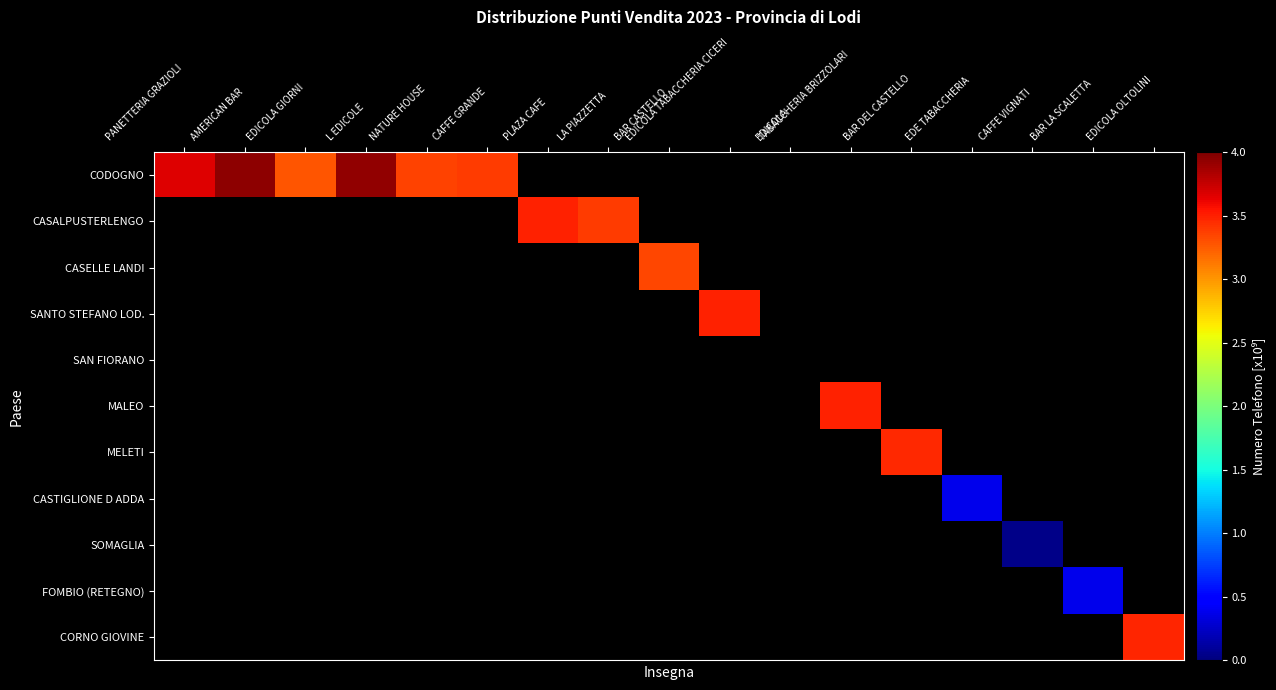

Reading right to left, extract all data points from this chart.

CODOGNO: EDICOLA OLTOLINI=0.0	BAR LA SCALETTA=0.0	CAFFE VIGNATI=0.0	EDE TABACCHERIA=0.0	BAR DEL CASTELLO=0.0	TABACCHERIA BRIZZOLARI=0.0	EDICOLA=0.0	EDICOLA TABACCHERIA CICERI=0.0	BAR CASTELLO=0.0	LA PIAZZETTA=0.0	PLAZA CAFE=0.0	CAFFE GRANDE=3.4	NATURE HOUSE=3.4	L EDICOLE=3.9	EDICOLA GIORNI=3.3	AMERICAN BAR=3.9	PANETTERIA GRAZIOLI=3.7
CASALPUSTERLENGO: EDICOLA OLTOLINI=0.0	BAR LA SCALETTA=0.0	CAFFE VIGNATI=0.0	EDE TABACCHERIA=0.0	BAR DEL CASTELLO=0.0	TABACCHERIA BRIZZOLARI=0.0	EDICOLA=0.0	EDICOLA TABACCHERIA CICERI=0.0	BAR CASTELLO=0.0	LA PIAZZETTA=3.4	PLAZA CAFE=3.5	CAFFE GRANDE=0.0	NATURE HOUSE=0.0	L EDICOLE=0.0	EDICOLA GIORNI=0.0	AMERICAN BAR=0.0	PANETTERIA GRAZIOLI=0.0
CASELLE LANDI: EDICOLA OLTOLINI=0.0	BAR LA SCALETTA=0.0	CAFFE VIGNATI=0.0	EDE TABACCHERIA=0.0	BAR DEL CASTELLO=0.0	TABACCHERIA BRIZZOLARI=0.0	EDICOLA=0.0	EDICOLA TABACCHERIA CICERI=0.0	BAR CASTELLO=3.3	LA PIAZZETTA=0.0	PLAZA CAFE=0.0	CAFFE GRANDE=0.0	NATURE HOUSE=0.0	L EDICOLE=0.0	EDICOLA GIORNI=0.0	AMERICAN BAR=0.0	PANETTERIA GRAZIOLI=0.0
SANTO STEFANO LOD.: EDICOLA OLTOLINI=0.0	BAR LA SCALETTA=0.0	CAFFE VIGNATI=0.0	EDE TABACCHERIA=0.0	BAR DEL CASTELLO=0.0	TABACCHERIA BRIZZOLARI=0.0	EDICOLA=0.0	EDICOLA TABACCHERIA CICERI=3.5	BAR CASTELLO=0.0	LA PIAZZETTA=0.0	PLAZA CAFE=0.0	CAFFE GRANDE=0.0	NATURE HOUSE=0.0	L EDICOLE=0.0	EDICOLA GIORNI=0.0	AMERICAN BAR=0.0	PANETTERIA GRAZIOLI=0.0
SAN FIORANO: EDICOLA OLTOLINI=0.0	BAR LA SCALETTA=0.0	CAFFE VIGNATI=0.0	EDE TABACCHERIA=0.0	BAR DEL CASTELLO=0.0	TABACCHERIA BRIZZOLARI=0.0	EDICOLA=0.0	EDICOLA TABACCHERIA CICERI=0.0	BAR CASTELLO=0.0	LA PIAZZETTA=0.0	PLAZA CAFE=0.0	CAFFE GRANDE=0.0	NATURE HOUSE=0.0	L EDICOLE=0.0	EDICOLA GIORNI=0.0	AMERICAN BAR=0.0	PANETTERIA GRAZIOLI=0.0
MALEO: EDICOLA OLTOLINI=0.0	BAR LA SCALETTA=0.0	CAFFE VIGNATI=0.0	EDE TABACCHERIA=0.0	BAR DEL CASTELLO=0.0	TABACCHERIA BRIZZOLARI=3.5	EDICOLA=0.0	EDICOLA TABACCHERIA CICERI=0.0	BAR CASTELLO=0.0	LA PIAZZETTA=0.0	PLAZA CAFE=0.0	CAFFE GRANDE=0.0	NATURE HOUSE=0.0	L EDICOLE=0.0	EDICOLA GIORNI=0.0	AMERICAN BAR=0.0	PANETTERIA GRAZIOLI=0.0
MELETI: EDICOLA OLTOLINI=0.0	BAR LA SCALETTA=0.0	CAFFE VIGNATI=0.0	EDE TABACCHERIA=0.0	BAR DEL CASTELLO=3.5	TABACCHERIA BRIZZOLARI=0.0	EDICOLA=0.0	EDICOLA TABACCHERIA CICERI=0.0	BAR CASTELLO=0.0	LA PIAZZETTA=0.0	PLAZA CAFE=0.0	CAFFE GRANDE=0.0	NATURE HOUSE=0.0	L EDICOLE=0.0	EDICOLA GIORNI=0.0	AMERICAN BAR=0.0	PANETTERIA GRAZIOLI=0.0
CASTIGLIONE D ADDA: EDICOLA OLTOLINI=0.0	BAR LA SCALETTA=0.0	CAFFE VIGNATI=0.0	EDE TABACCHERIA=0.4	BAR DEL CASTELLO=0.0	TABACCHERIA BRIZZOLARI=0.0	EDICOLA=0.0	EDICOLA TABACCHERIA CICERI=0.0	BAR CASTELLO=0.0	LA PIAZZETTA=0.0	PLAZA CAFE=0.0	CAFFE GRANDE=0.0	NATURE HOUSE=0.0	L EDICOLE=0.0	EDICOLA GIORNI=0.0	AMERICAN BAR=0.0	PANETTERIA GRAZIOLI=0.0
SOMAGLIA: EDICOLA OLTOLINI=0.0	BAR LA SCALETTA=0.0	CAFFE VIGNATI=0.0	EDE TABACCHERIA=0.0	BAR DEL CASTELLO=0.0	TABACCHERIA BRIZZOLARI=0.0	EDICOLA=0.0	EDICOLA TABACCHERIA CICERI=0.0	BAR CASTELLO=0.0	LA PIAZZETTA=0.0	PLAZA CAFE=0.0	CAFFE GRANDE=0.0	NATURE HOUSE=0.0	L EDICOLE=0.0	EDICOLA GIORNI=0.0	AMERICAN BAR=0.0	PANETTERIA GRAZIOLI=0.0
FOMBIO (RETEGNO): EDICOLA OLTOLINI=0.0	BAR LA SCALETTA=0.4	CAFFE VIGNATI=0.0	EDE TABACCHERIA=0.0	BAR DEL CASTELLO=0.0	TABACCHERIA BRIZZOLARI=0.0	EDICOLA=0.0	EDICOLA TABACCHERIA CICERI=0.0	BAR CASTELLO=0.0	LA PIAZZETTA=0.0	PLAZA CAFE=0.0	CAFFE GRANDE=0.0	NATURE HOUSE=0.0	L EDICOLE=0.0	EDICOLA GIORNI=0.0	AMERICAN BAR=0.0	PANETTERIA GRAZIOLI=0.0
CORNO GIOVINE: EDICOLA OLTOLINI=3.5	BAR LA SCALETTA=0.0	CAFFE VIGNATI=0.0	EDE TABACCHERIA=0.0	BAR DEL CASTELLO=0.0	TABACCHERIA BRIZZOLARI=0.0	EDICOLA=0.0	EDICOLA TABACCHERIA CICERI=0.0	BAR CASTELLO=0.0	LA PIAZZETTA=0.0	PLAZA CAFE=0.0	CAFFE GRANDE=0.0	NATURE HOUSE=0.0	L EDICOLE=0.0	EDICOLA GIORNI=0.0	AMERICAN BAR=0.0	PANETTERIA GRAZIOLI=0.0